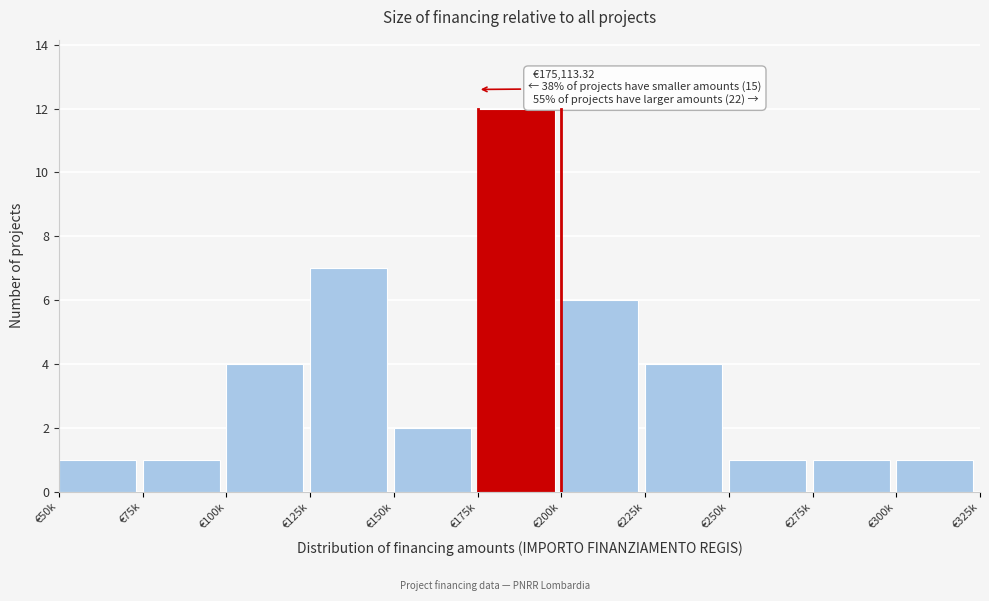

Reading left to right, transcribe all the data shown in this chart.

€50k=1	€75k=1	€100k=4	€125k=7	€150k=2	€175k=12	€200k=6	€225k=4	€250k=1	€275k=1	€300k=1